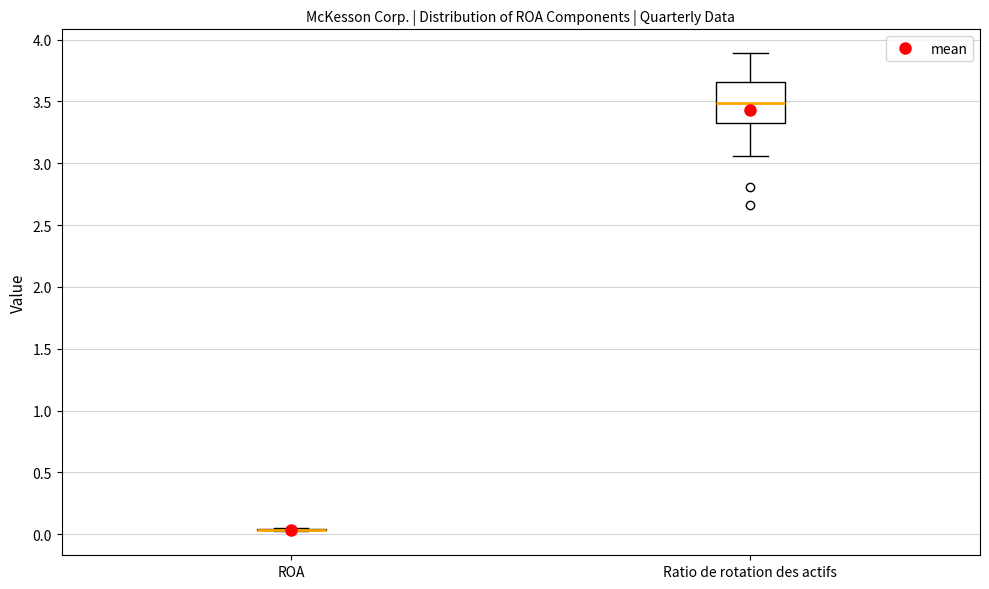

Reading left to right, transcribe this box plot: for each box, give where its median line is, the range the box spans, and where its two whiskers end, as read against the y-axis. The values are not printed on the chart, so give them approximately, as read against the axis.

ROA: box collapsed to a line at 0.05, whiskers 0.00 to 0.05
Ratio de rotation des actifs: median 3.50, box 3.35 to 3.65, whiskers 3.05 to 3.90